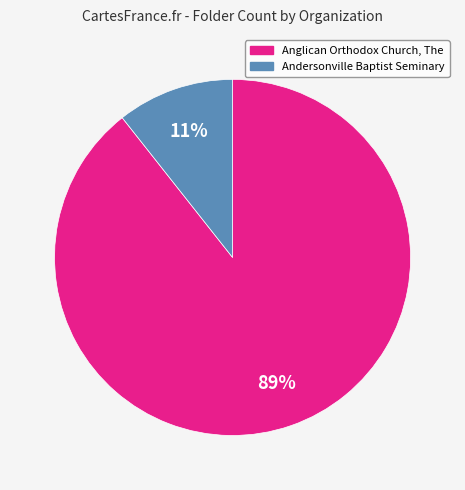

What is the largest slice in the pie chart?

Anglican Orthodox Church, The